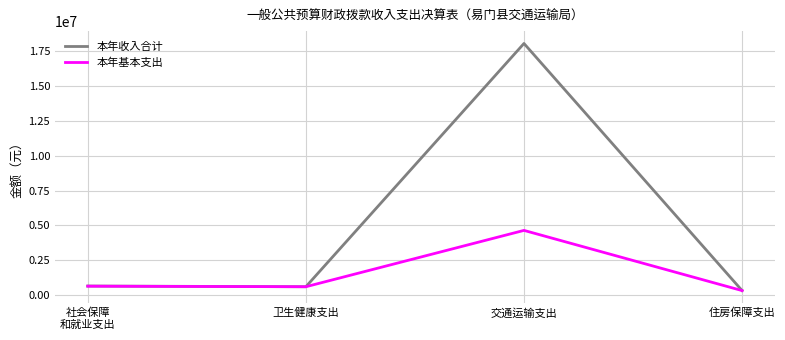

What is the lowest value of the 本年收入合计 series?

315556.0